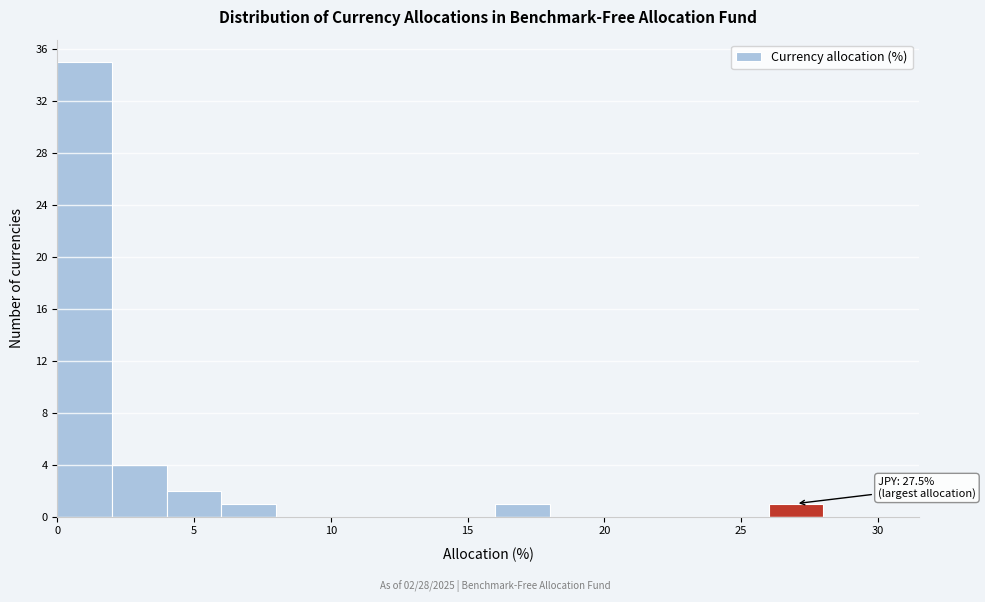

Which range on the x-axis has the tallest bar?

0 to 2